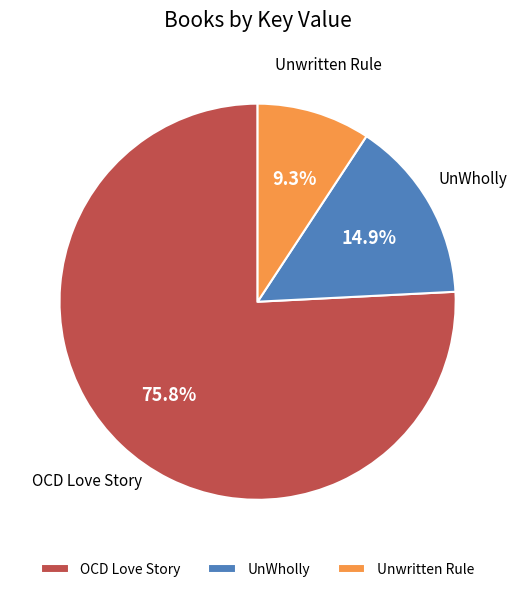

Does UnWholly account for over 50% of the chart?

No